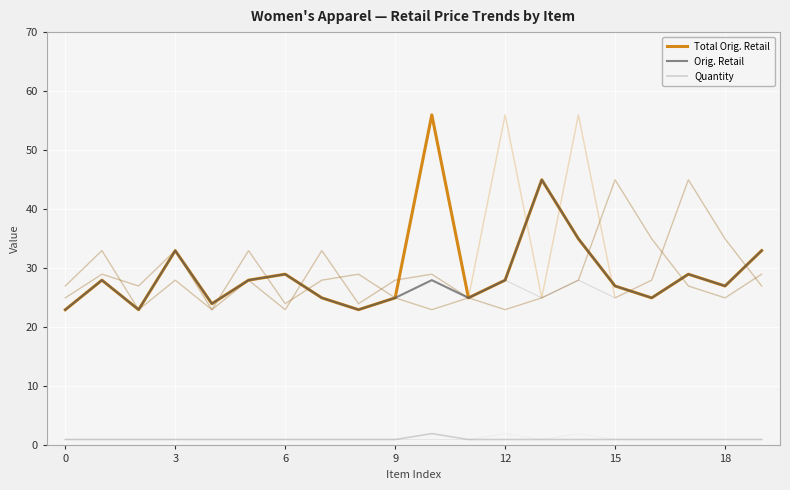

Which series has the largest total across all categories?

Total Orig. Retail